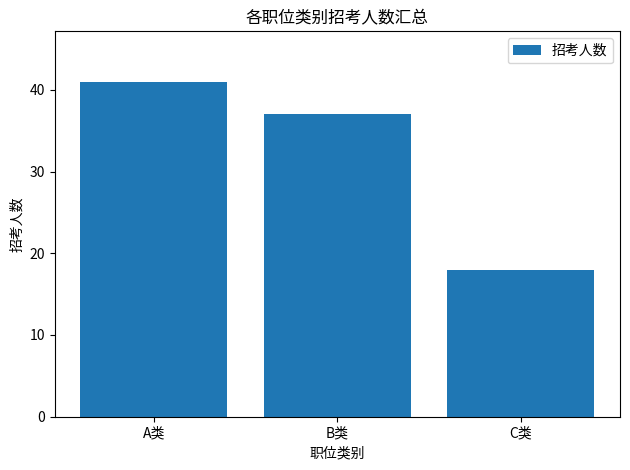

At which label is the value closest to 29?

B类